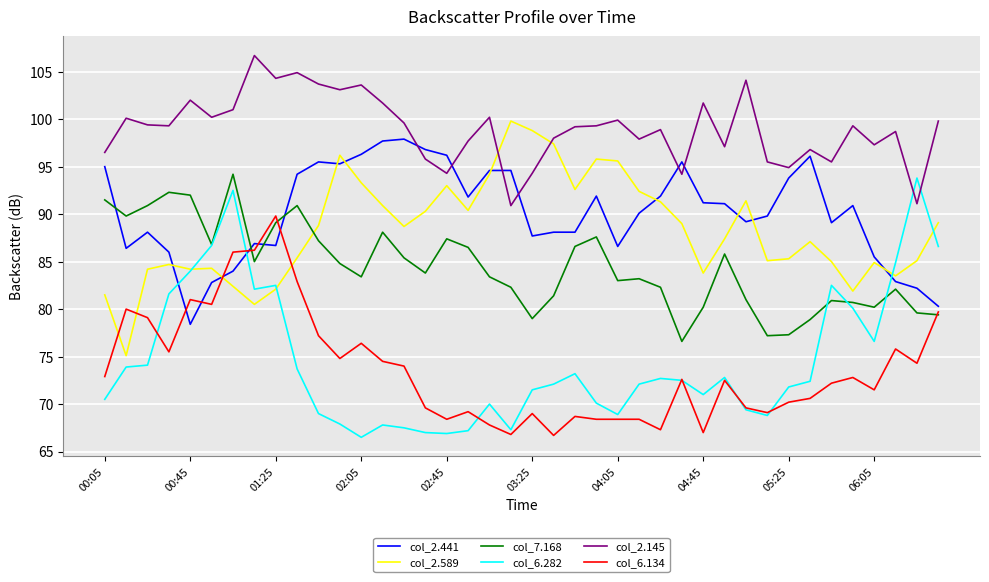

True or false: col_7.168 and col_2.145 cross at least once.

False